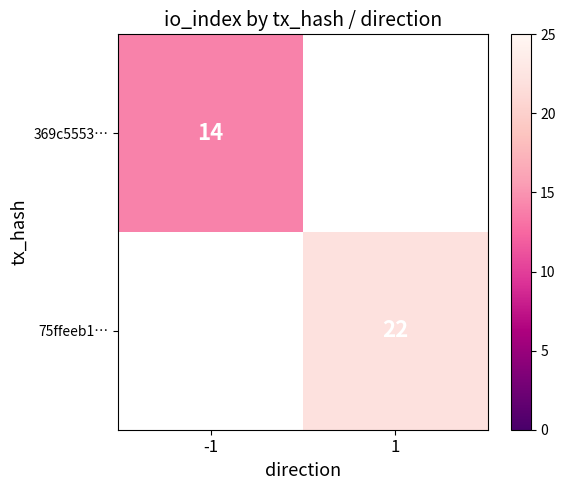

Is the value of 369c5553… at -1 greater than the value of 75ffeeb1… at 1?

No